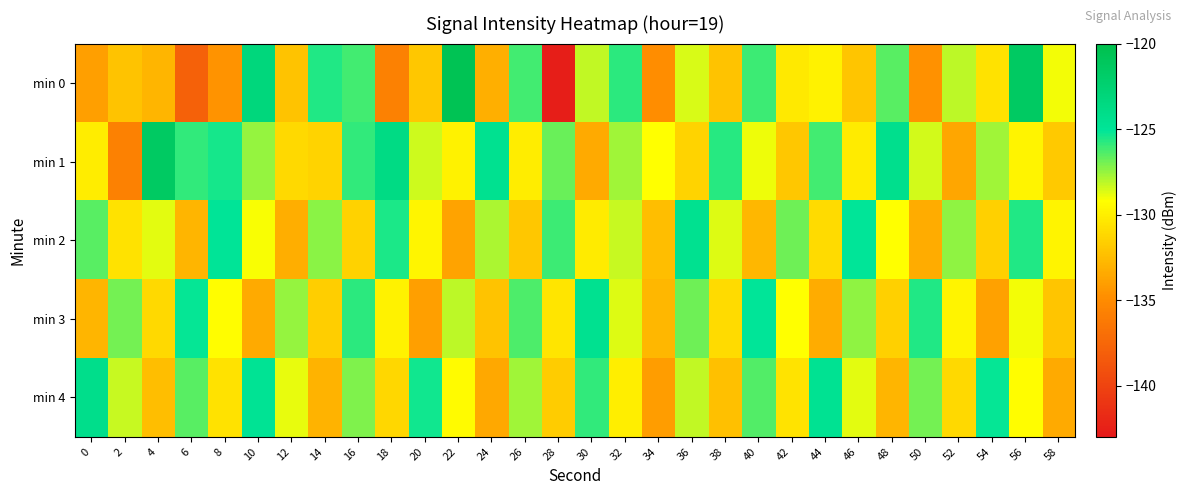

Which label corresponds to the smallest value in the chart?

28